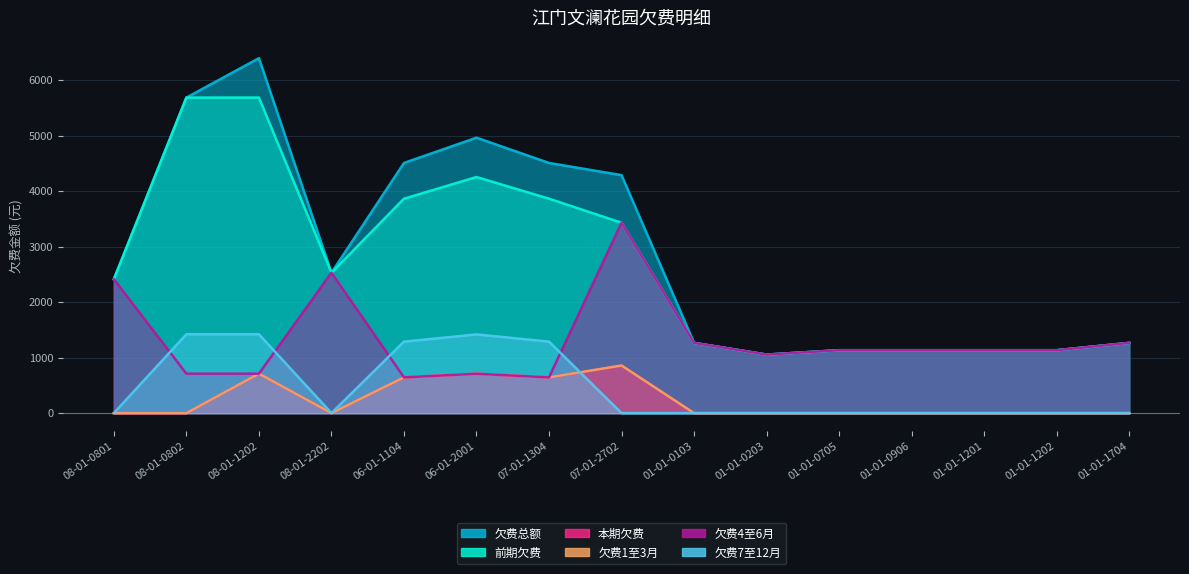

At how many categories does at least one series exceed 2897?

6